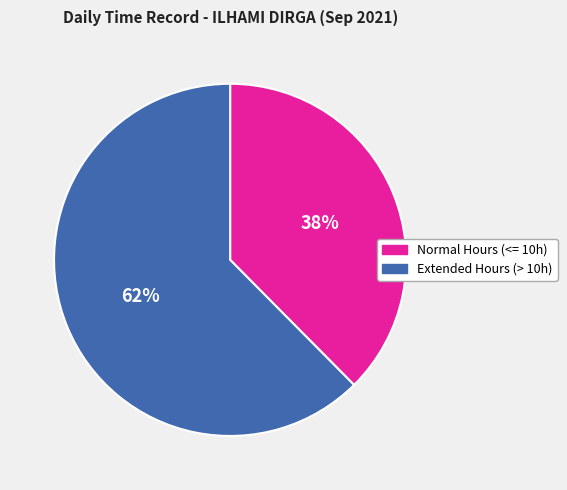

Which slice is the smallest?

Normal Hours (<= 10h)